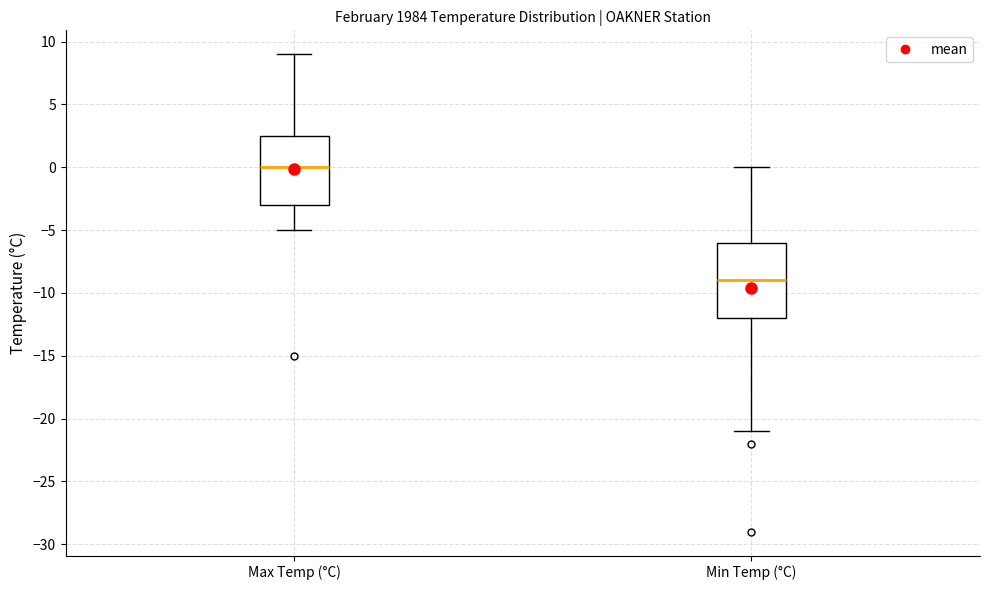

Comparing the boxes themselves (not the whiskers), which one is the tallest?

Min Temp (°C)